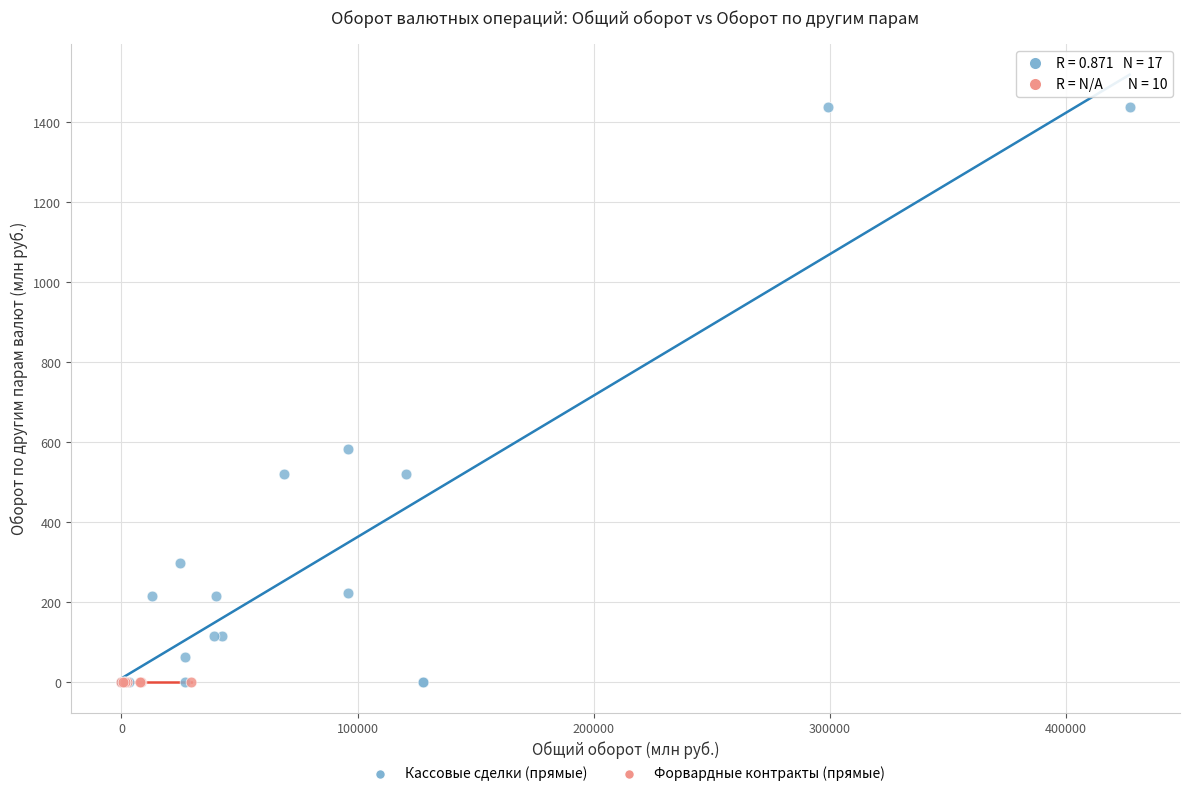

What are all the series names shown in the legend?

Кассовые сделки (прямые), Форвардные контракты (прямые)